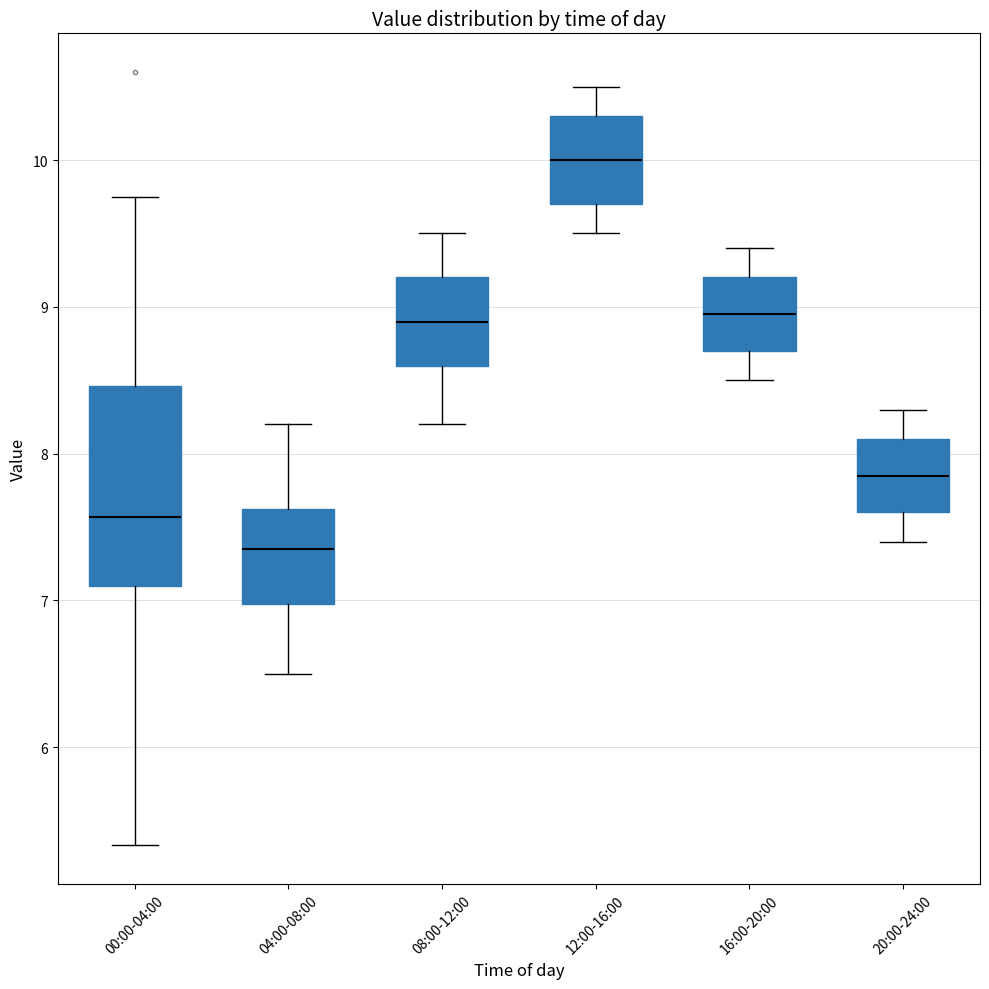

Reading left to right, read every box against the y-axis: the position of its median line, the range the box covers, and the ends of its whiskers. The values are not printed on the chart, so give them approximately, as read against the axis.

00:00-04:00: median 7.6, box 7.1 to 8.5, whiskers 5.3 to 9.8
04:00-08:00: median 7.4, box 7.0 to 7.6, whiskers 6.5 to 8.2
08:00-12:00: median 8.9, box 8.6 to 9.2, whiskers 8.2 to 9.5
12:00-16:00: median 10.0, box 9.7 to 10.3, whiskers 9.5 to 10.5
16:00-20:00: median 9.0, box 8.7 to 9.2, whiskers 8.5 to 9.4
20:00-24:00: median 7.9, box 7.6 to 8.1, whiskers 7.4 to 8.3